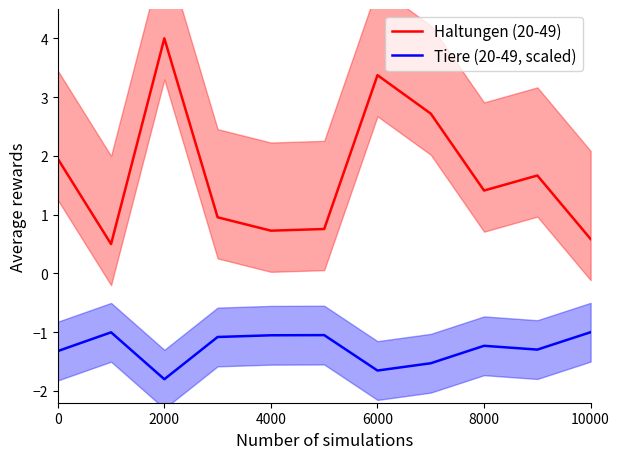

True or false: Tiere (20-49, scaled) and Haltungen (20-49) intersect in this chart.

False